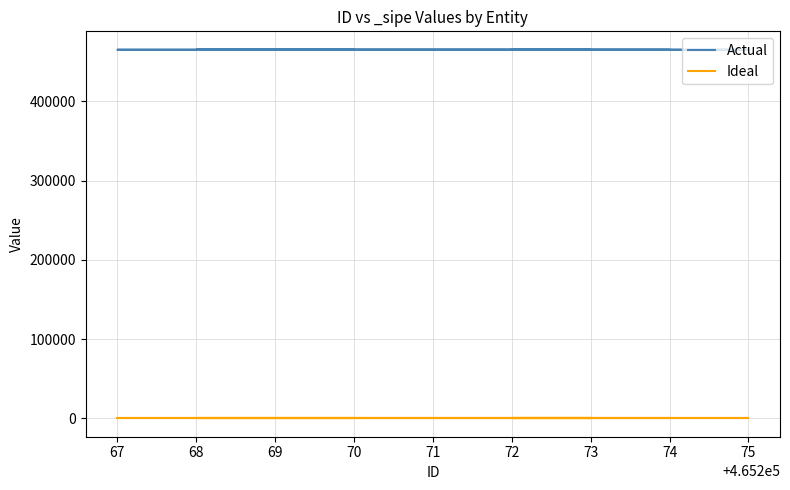

Where is Actual nearest to the value 465271?

71